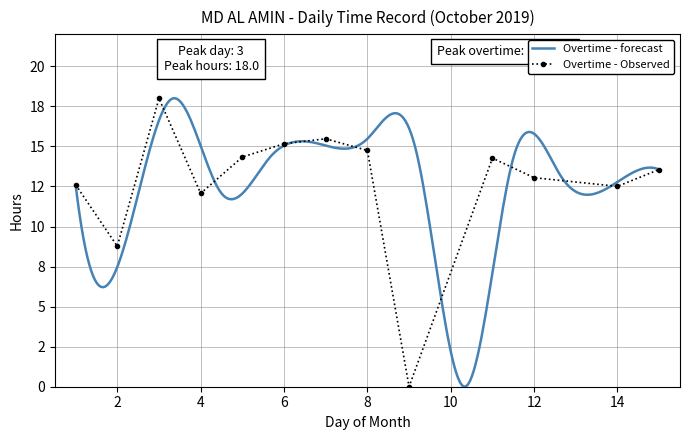

The chart shows a value of 14.3 at 5. True or false?

True